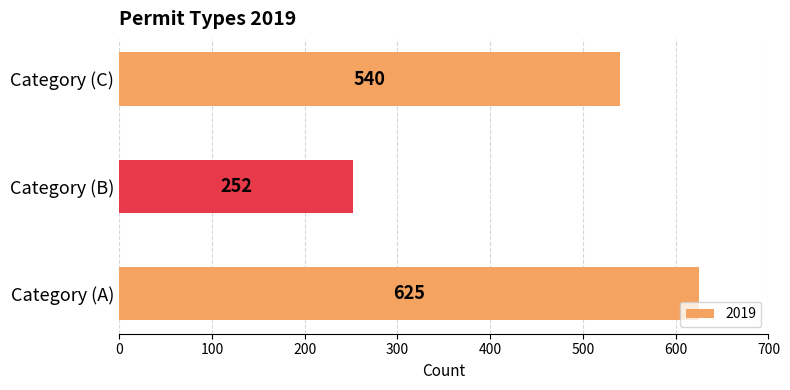

Are the bars grouped side by side (vs. stacked)?

No